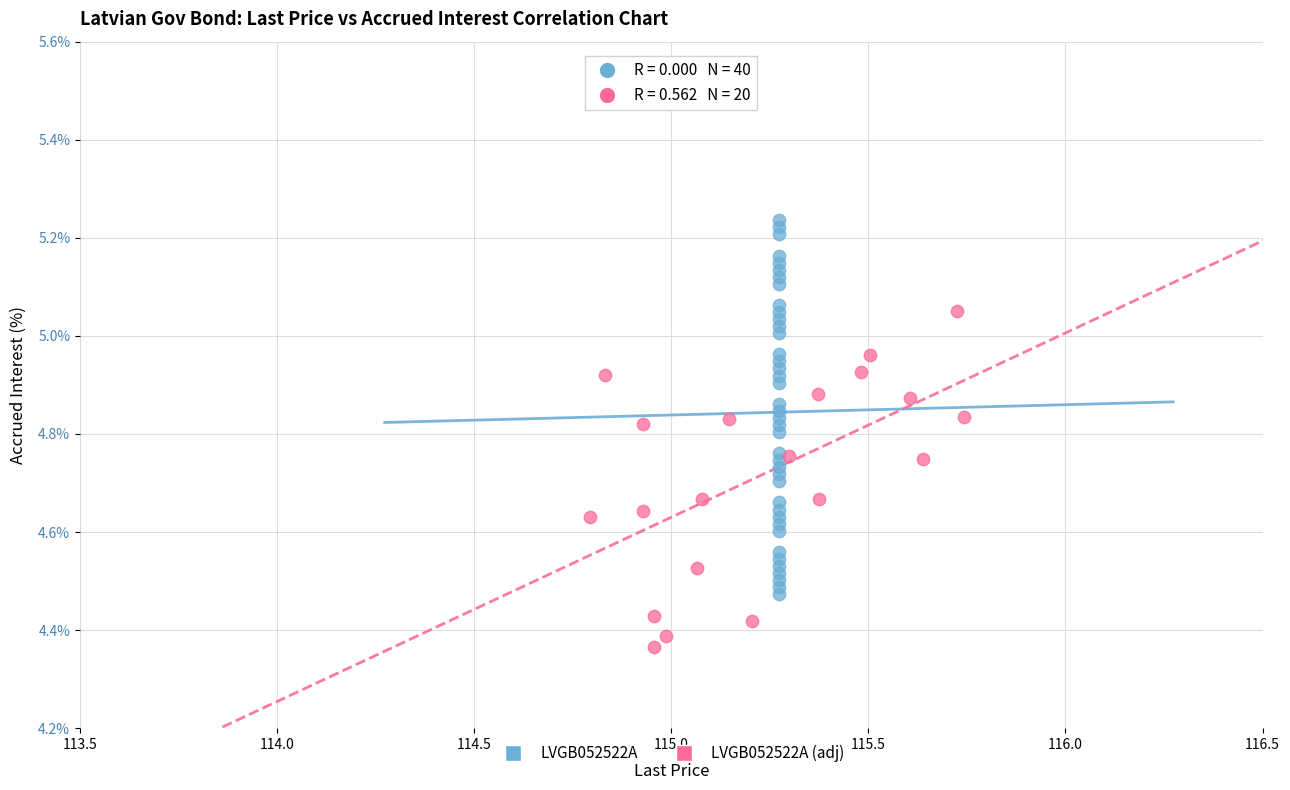

Which series reaches the maximum Y coordinate?

LVGB052522A